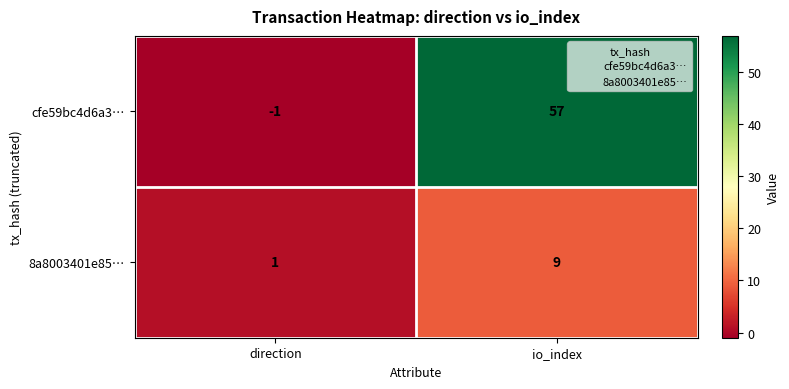

At which category is the sum across all series the highest?

io_index